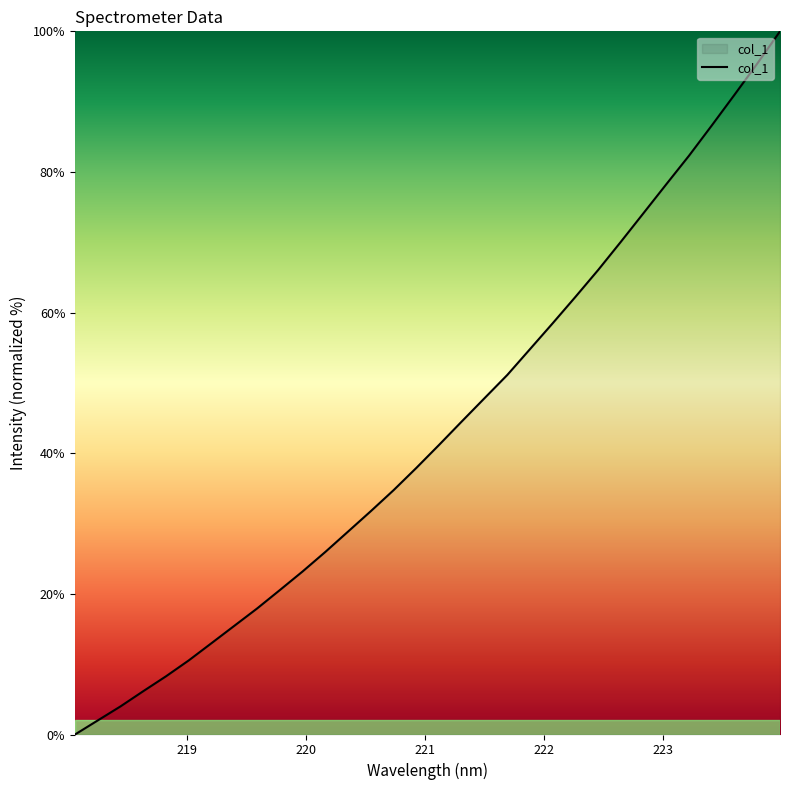

True or false: there are more than 2 points higher than both neighbors.

False